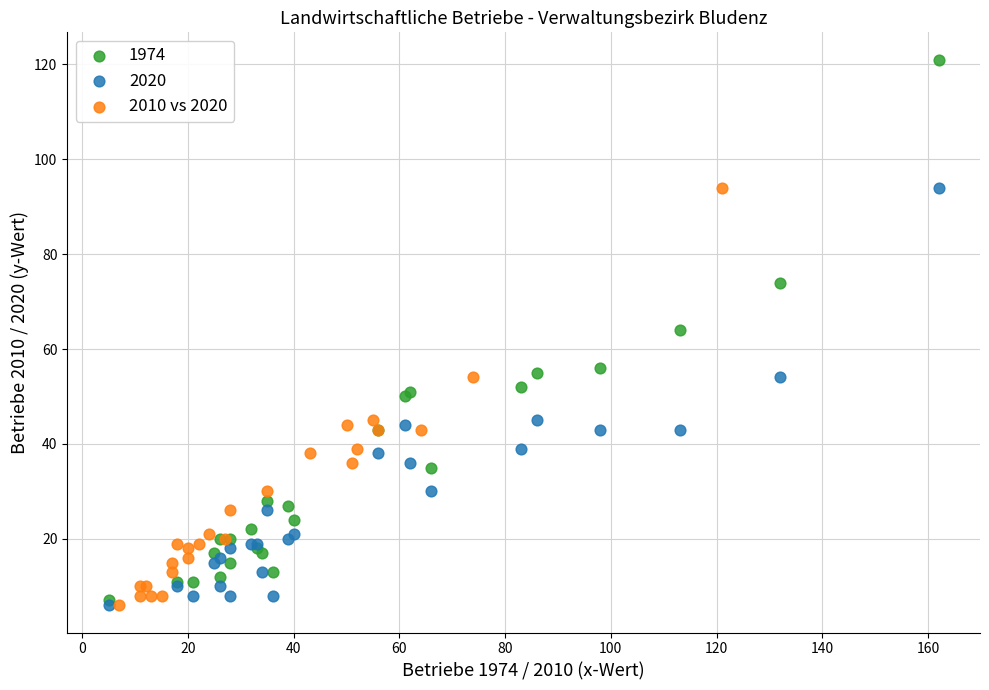

Which series reaches the maximum Y coordinate?

1974